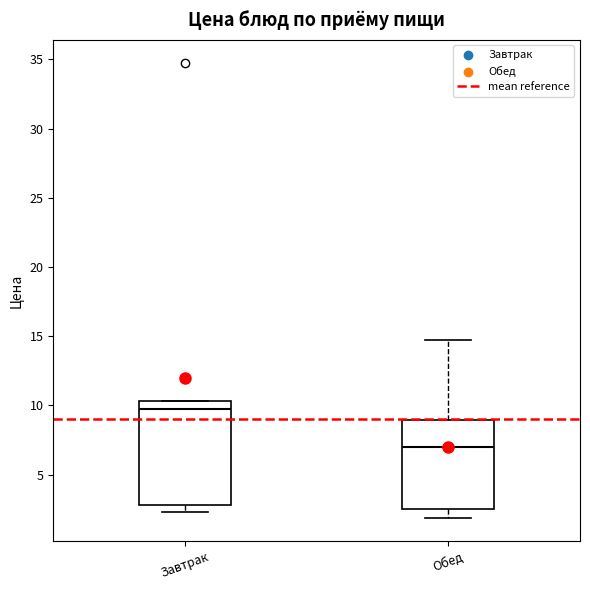

Which box is the tallest, from its lower edge to its upper edge?

Завтрак